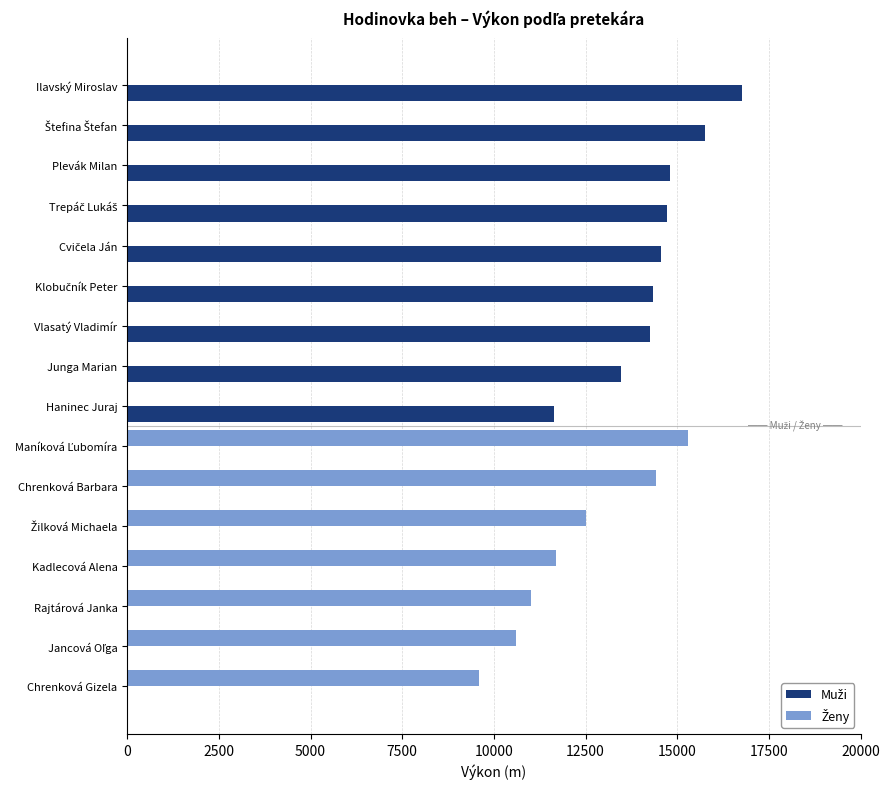

At which category is the sum across all series the highest?

Ilavský Miroslav